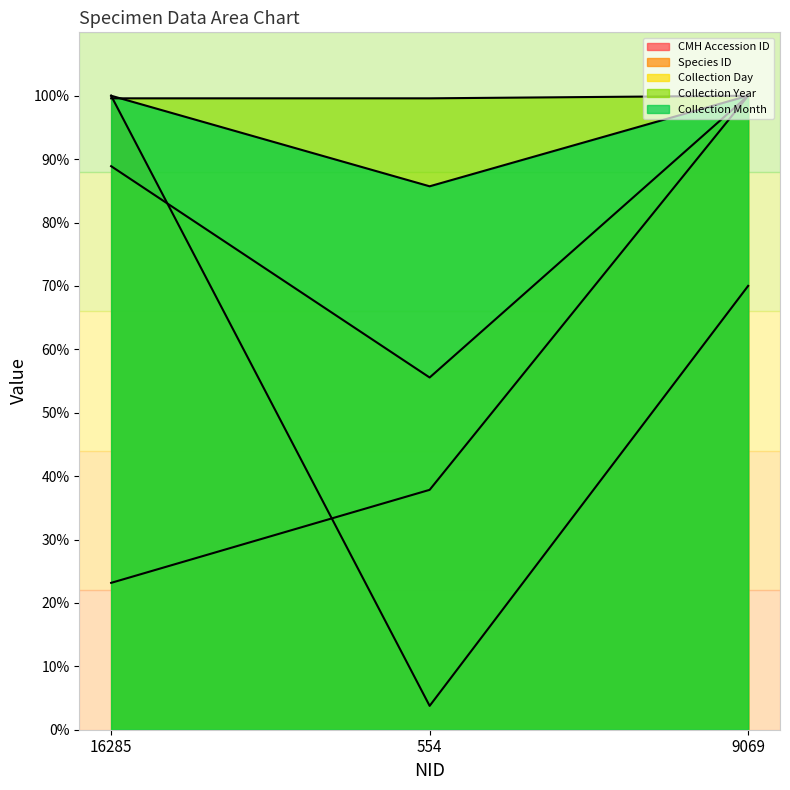

Rank the series at 16285 from highest to lowest value.

CMH Accession ID, Collection Month, Collection Year, Collection Day, Species ID